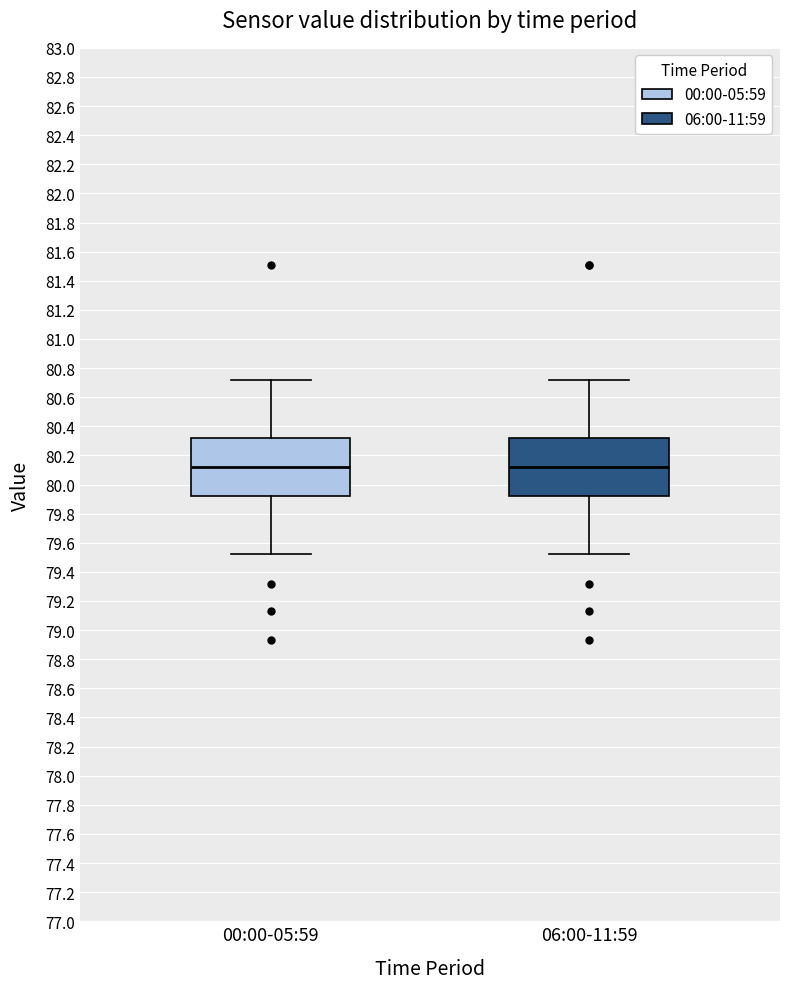

Reading left to right, read every box against the y-axis: the position of its median line, the range the box covers, and the ends of its whiskers. The values are not printed on the chart, so give them approximately, as read against the axis.

00:00-05:59: median 80.12, box 79.92 to 80.32, whiskers 79.52 to 80.72
06:00-11:59: median 80.12, box 79.92 to 80.32, whiskers 79.52 to 80.72